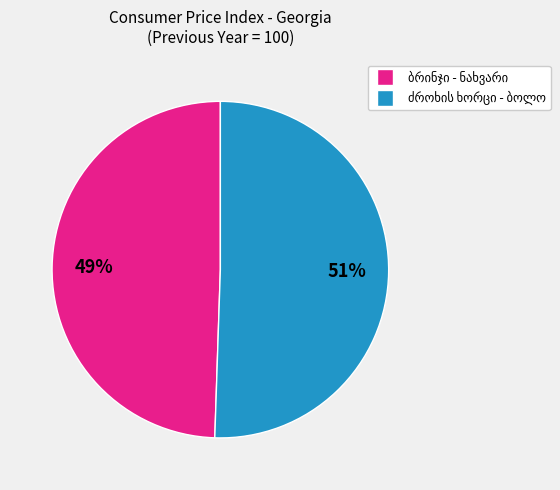

To the nearest percent, what is the average slice percentage?

50%